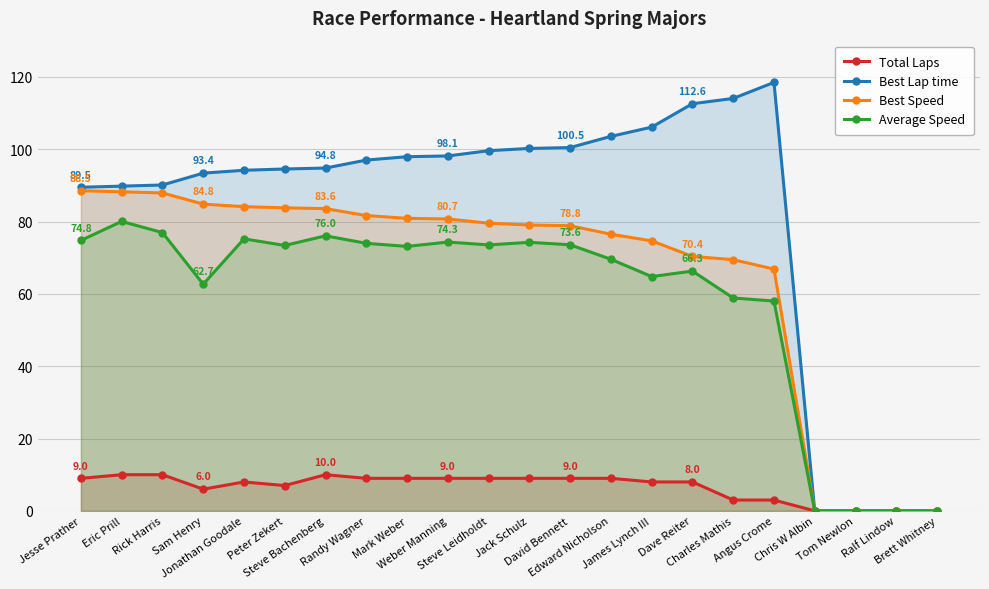

What is the sum of the Average Speed values at Jesse Prather and Chris W Albin?

74.8